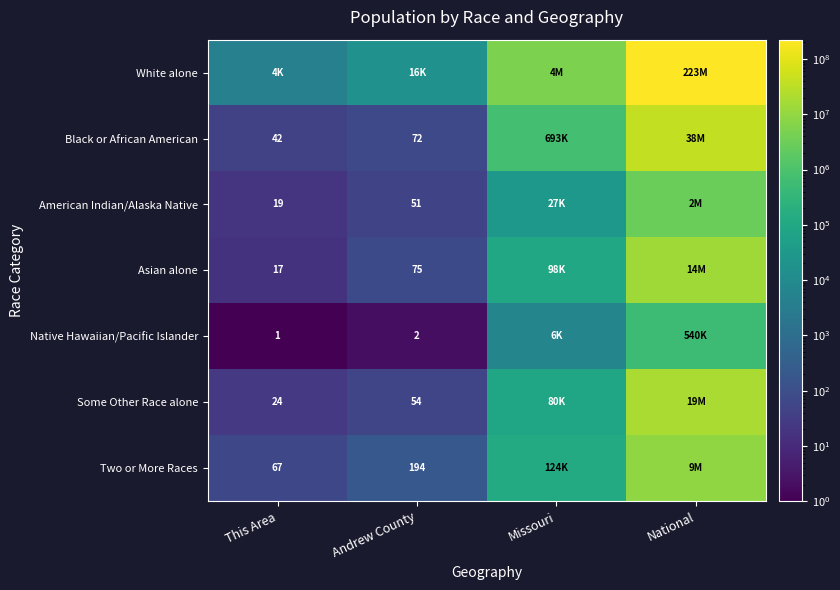

At which category is the sum across all series the highest?

National